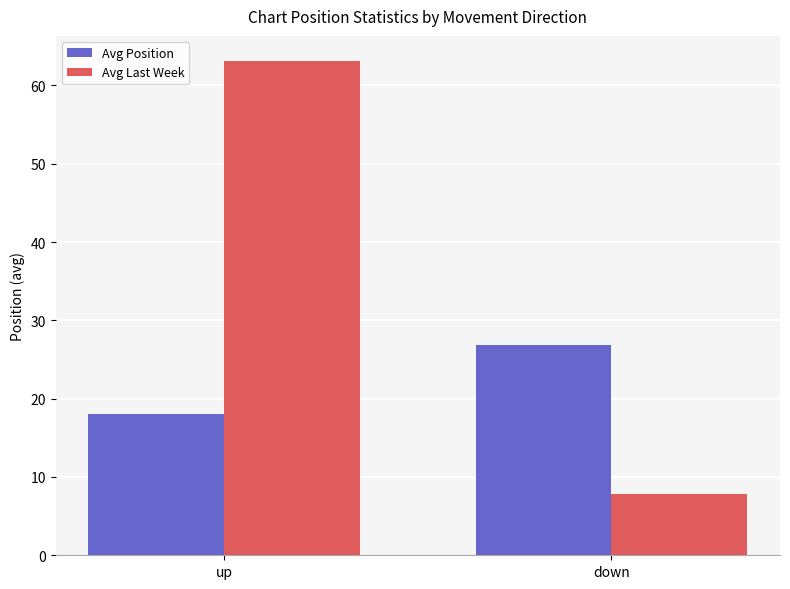

Reading right to left, list all the values displayed in this chart.

Avg Position: 26.9	18.1
Avg Last Week: 7.8	63.2